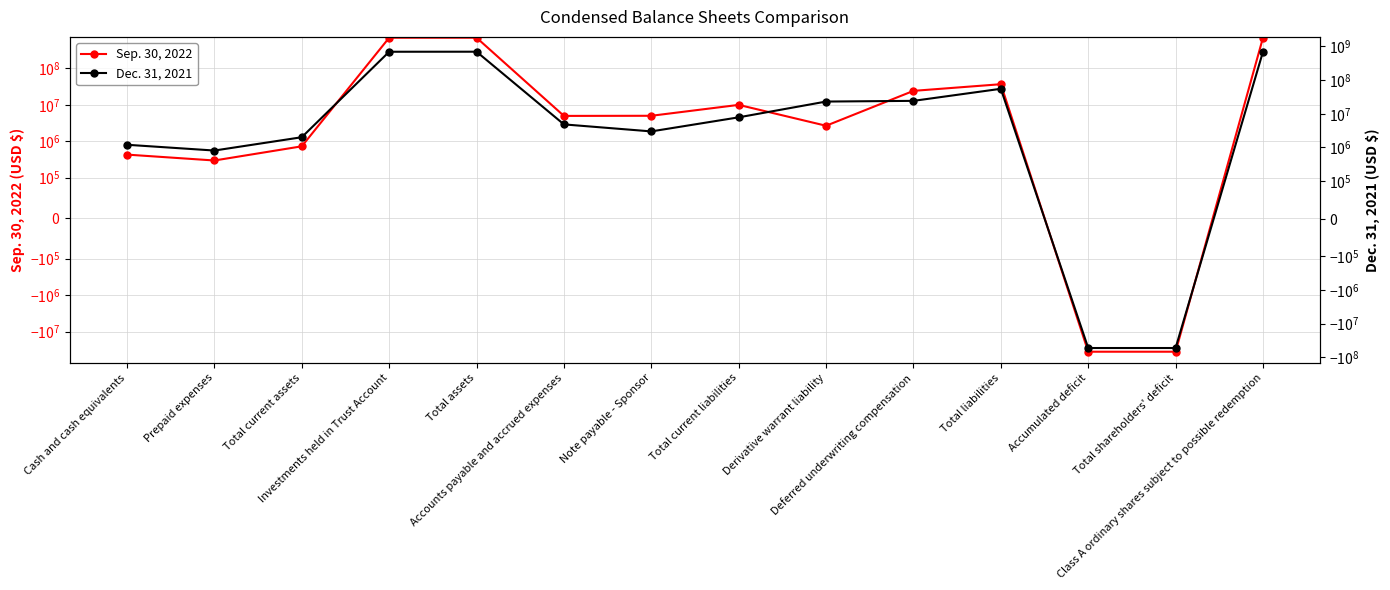

Reading right to left, list all the values displayed in this chart.

Sep. 30, 2022: Class A ordinary shares subject to possible redemption=694352434	Total shareholders' deficit=-35876934	Accumulated deficit=-35878012	Total liabilities=36771807	Deferred underwriting compensation=24150000	Derivative warrant liability=2662000	Total current liabilities=9959807	Note payable - Sponsor=5000000	Accounts payable and accrued expenses=4959807	Total assets=695247307	Investments held in Trust Account=694521321	Total current assets=725986	Prepaid expenses=296157	Cash and cash equivalents=429829
Dec. 31, 2021: Class A ordinary shares subject to possible redemption=690000000	Total shareholders' deficit=-52834229	Accumulated deficit=-52835307	Total liabilities=55012978	Deferred underwriting compensation=24150000	Derivative warrant liability=23021469	Total current liabilities=7841509	Note payable - Sponsor=3000000	Accounts payable and accrued expenses=4841509	Total assets=692178749	Investments held in Trust Account=690068886	Total current assets=2016769	Prepaid expenses=812252	Cash and cash equivalents=1204517